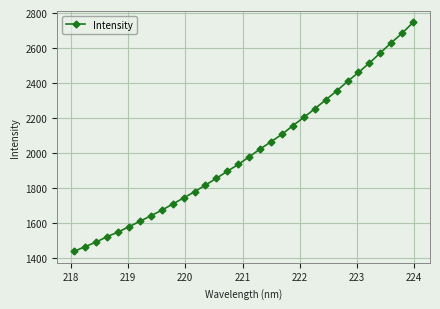

What is the value of the 29th point from the left?

2572.1